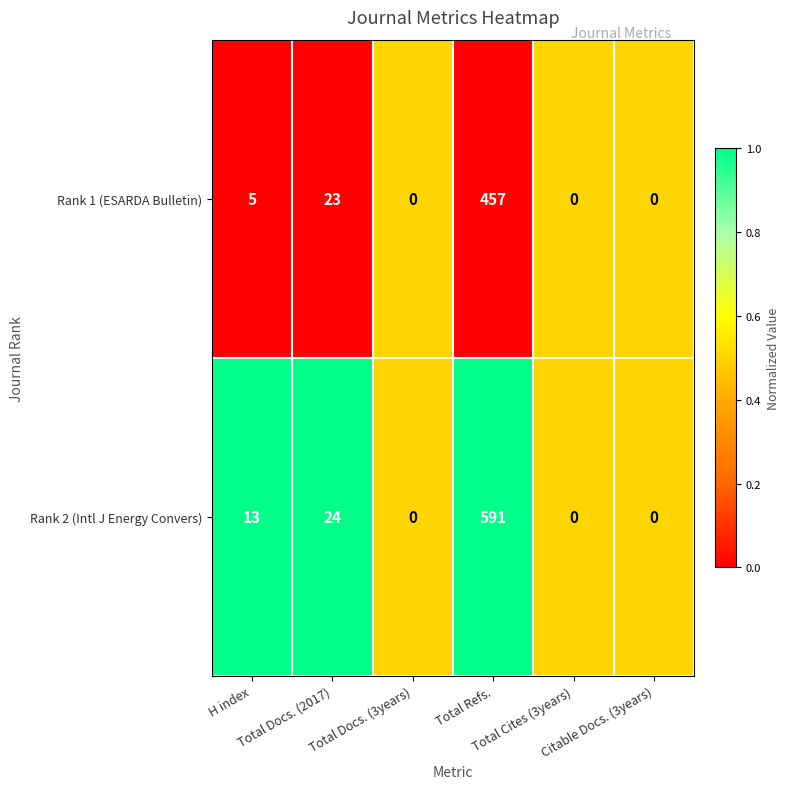

Count the number of data series in this chart.

2